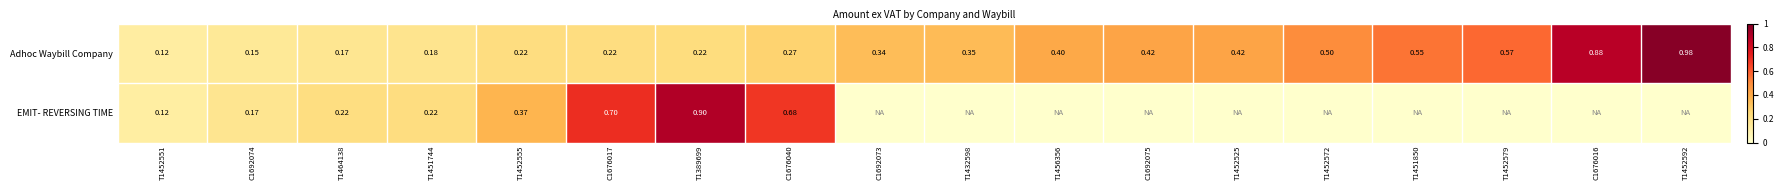

What is the total value across all series at T1452572?

0.5